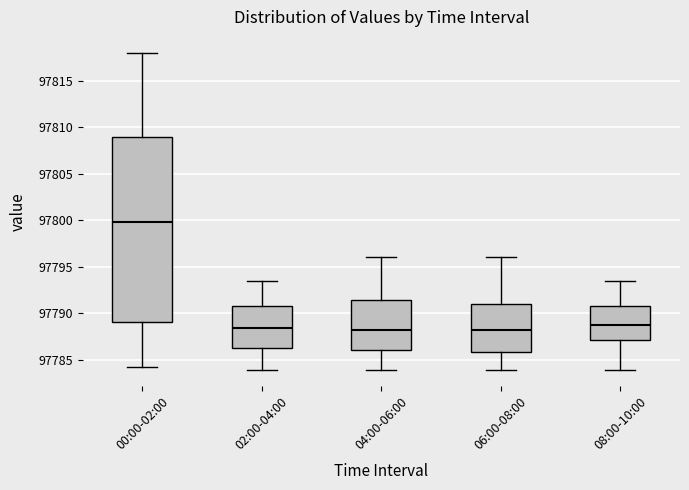

Where is the upper edge of the box for 06:00-08:00 on the y-axis? The values are not printed on the chart, so give them approximately, as read against the axis.

97791.0